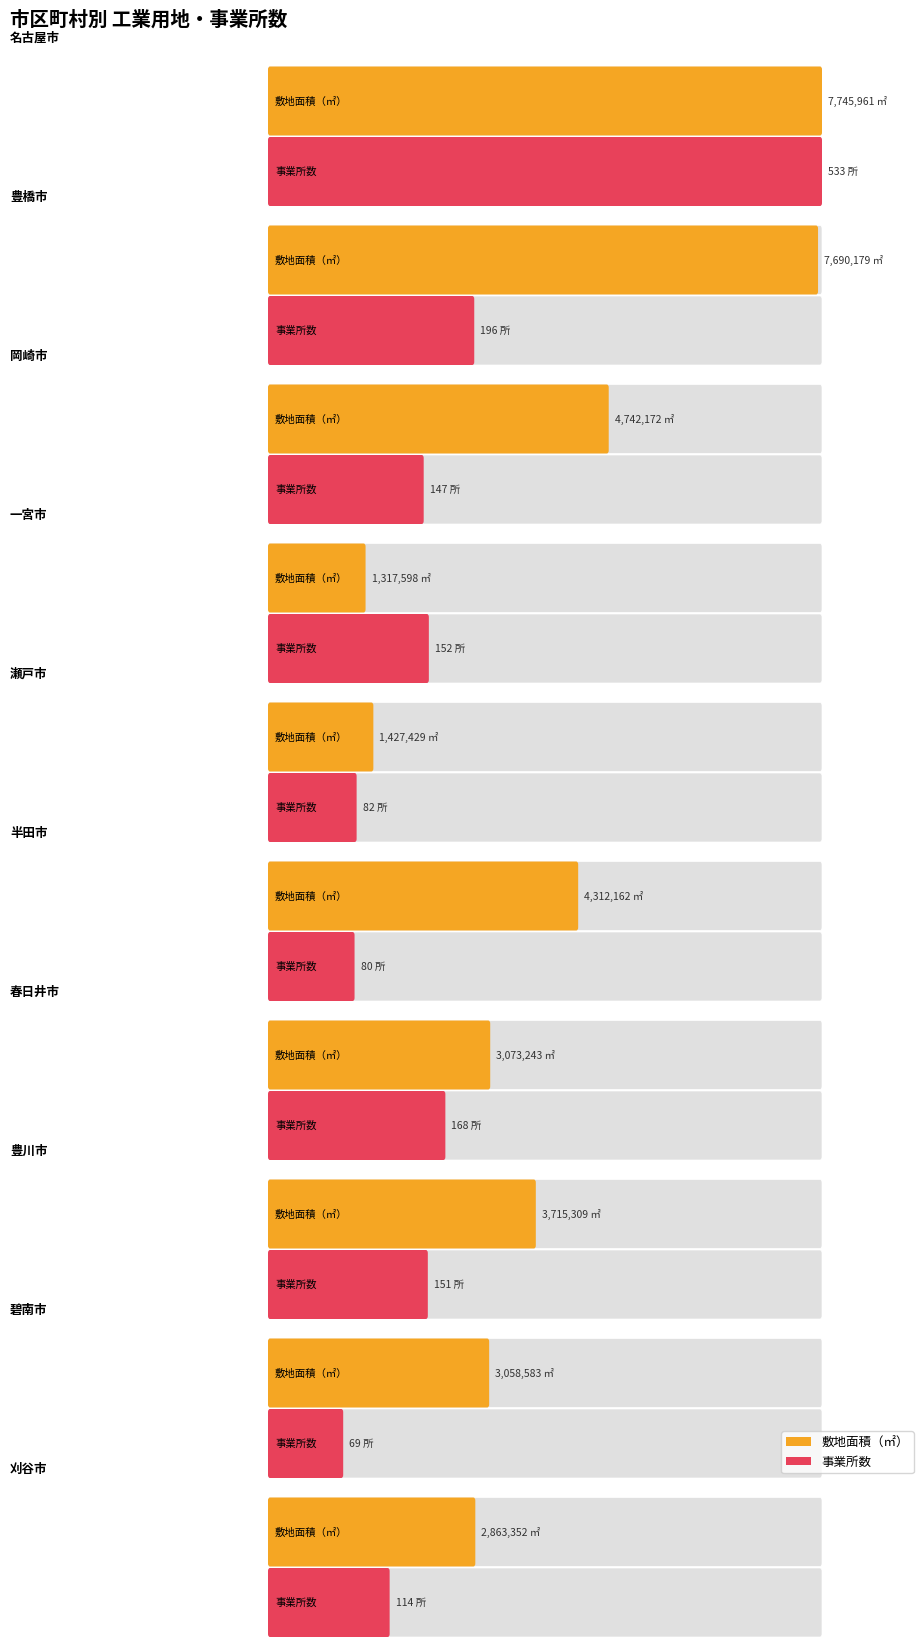

How many data points in 敷地面積（㎡） are above 3715309?

4